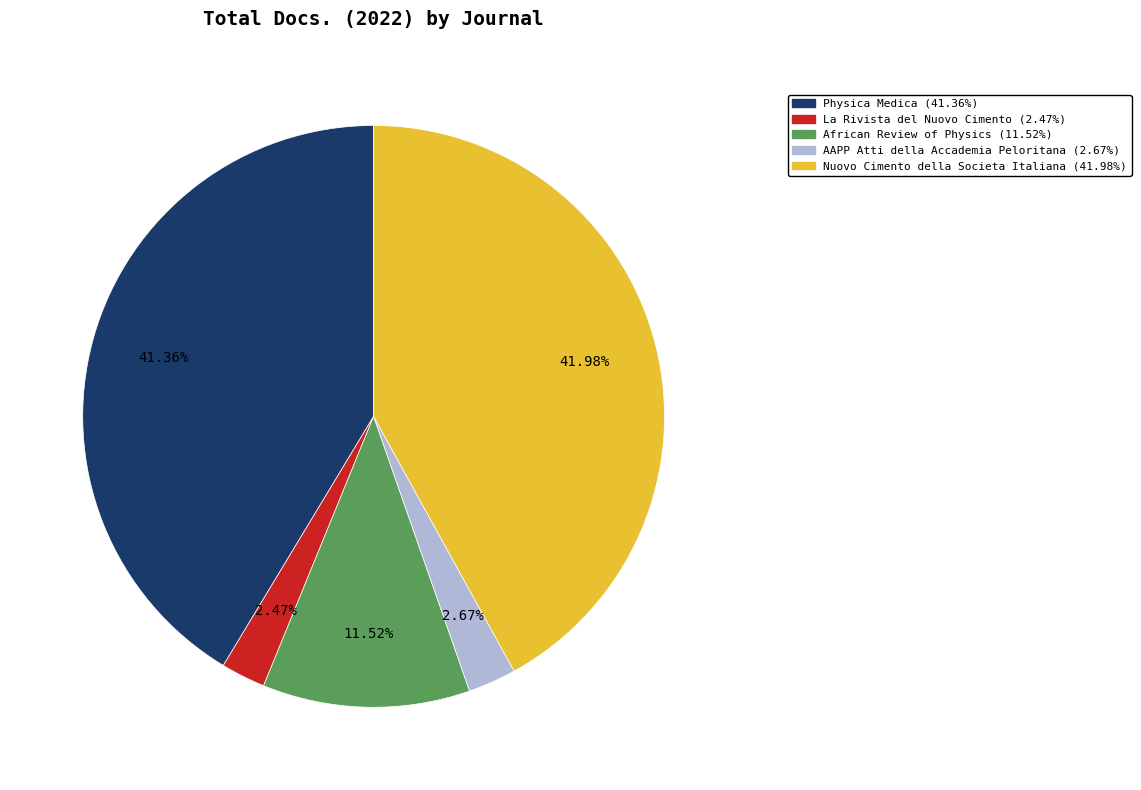

To the nearest percent, what percentage of the pie is Nuovo Cimento della Societa Italiana?

42%